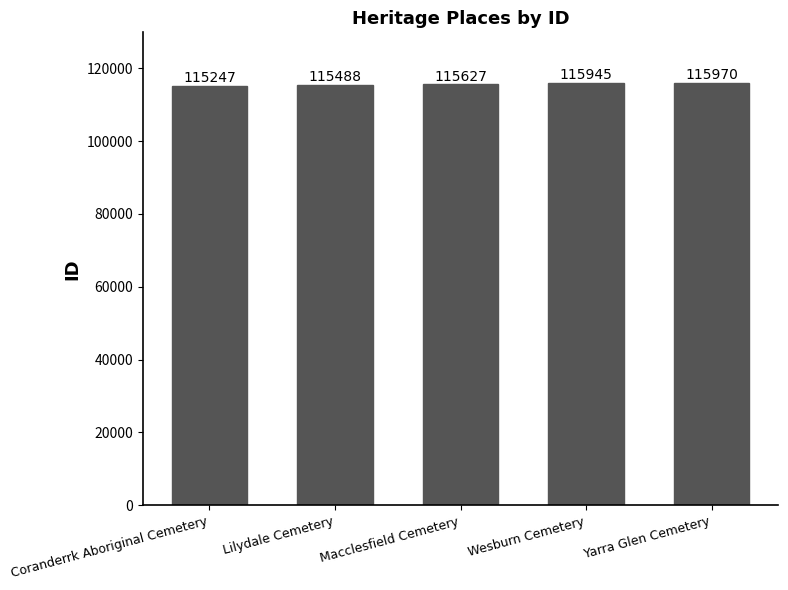

Rank the categories by value from highest to lowest.

Yarra Glen Cemetery, Wesburn Cemetery, Macclesfield Cemetery, Lilydale Cemetery, Coranderrk Aboriginal Cemetery